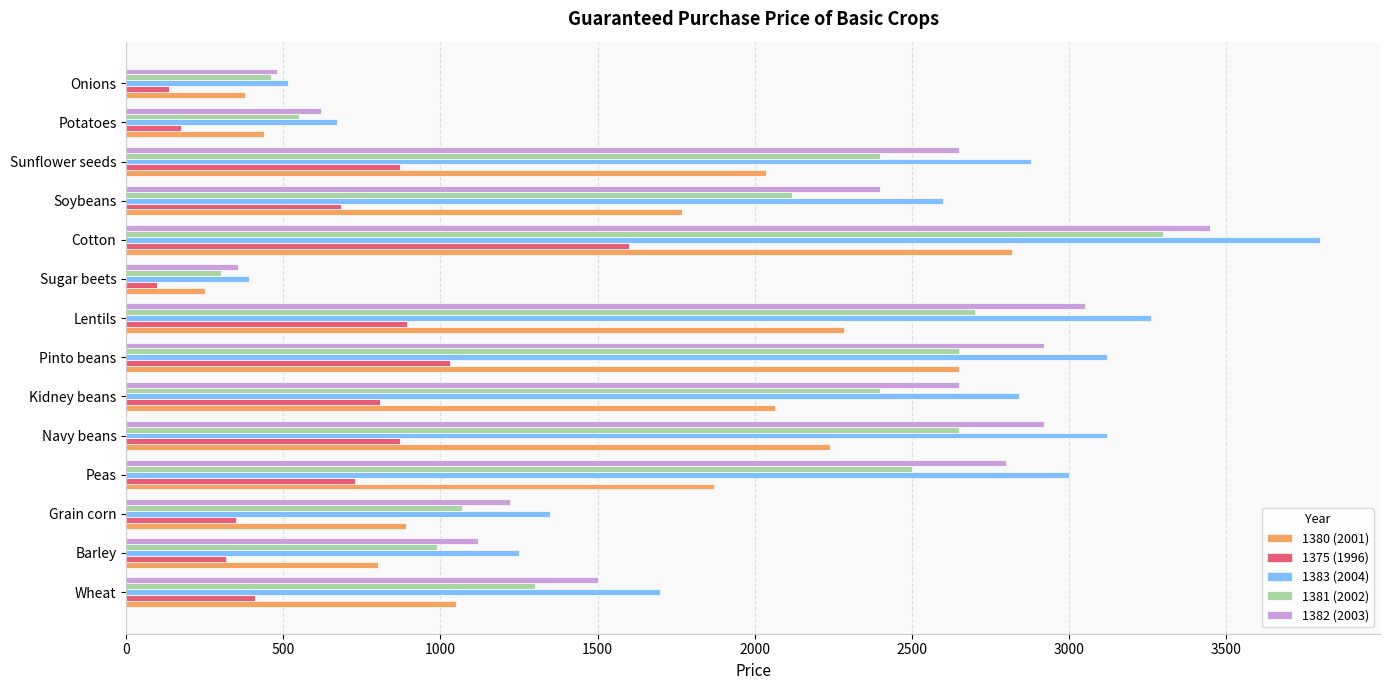

True or false: 1381 (2002) has a value of 932 at Pinto beans.

False